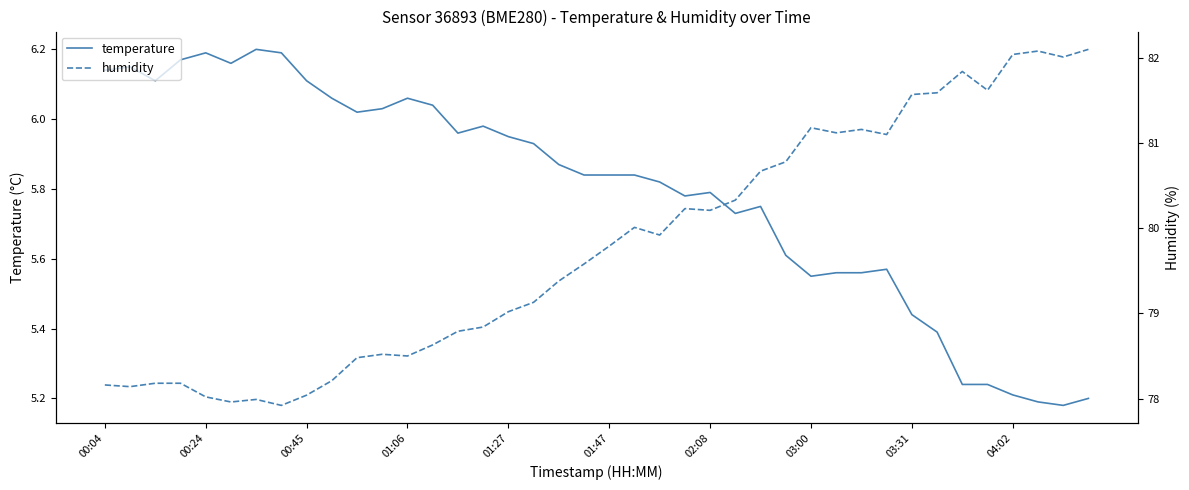

Is the value of humidity at 00:24 greater than the value of temperature at 04:02?

Yes